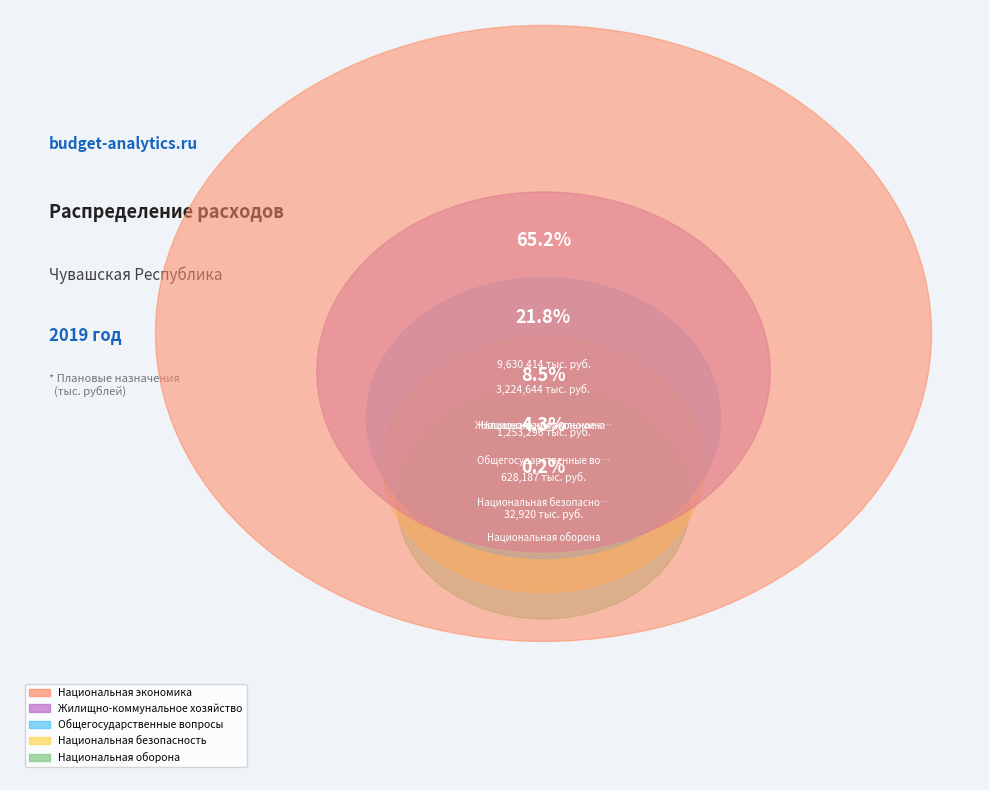

Which category has the biggest portion of the pie?

Национальная экономика